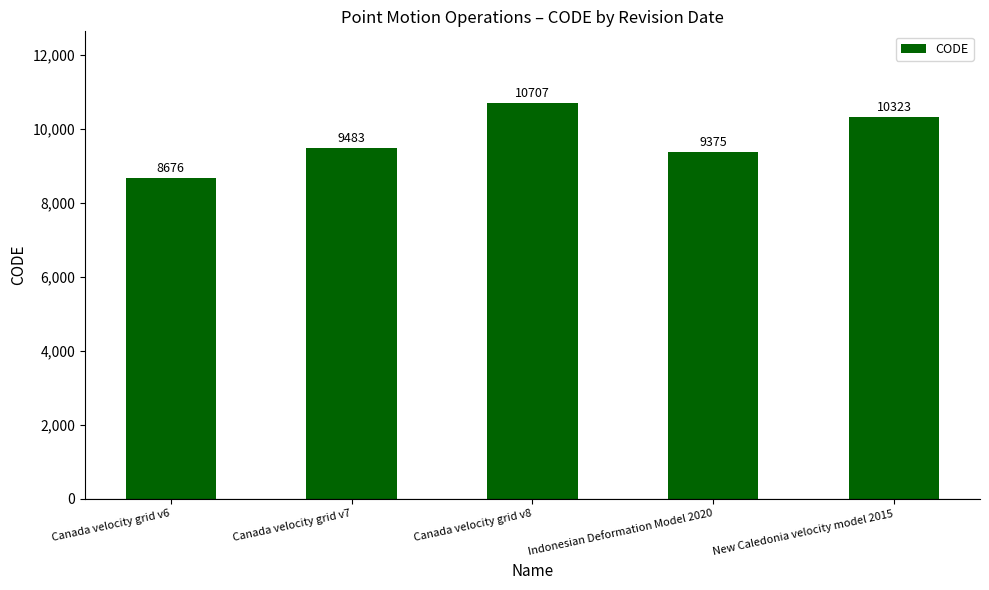

How many values are below 9483?

2